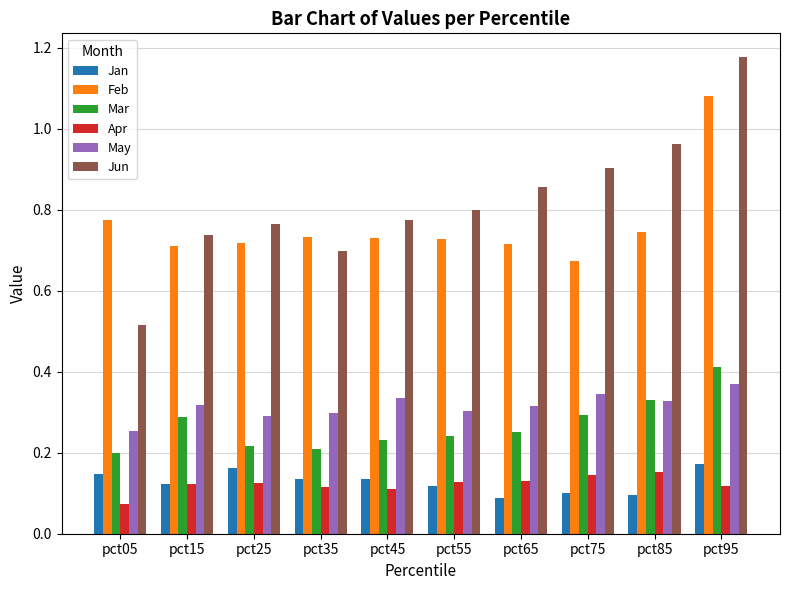

At which label does Jun reach its minimum?

pct05